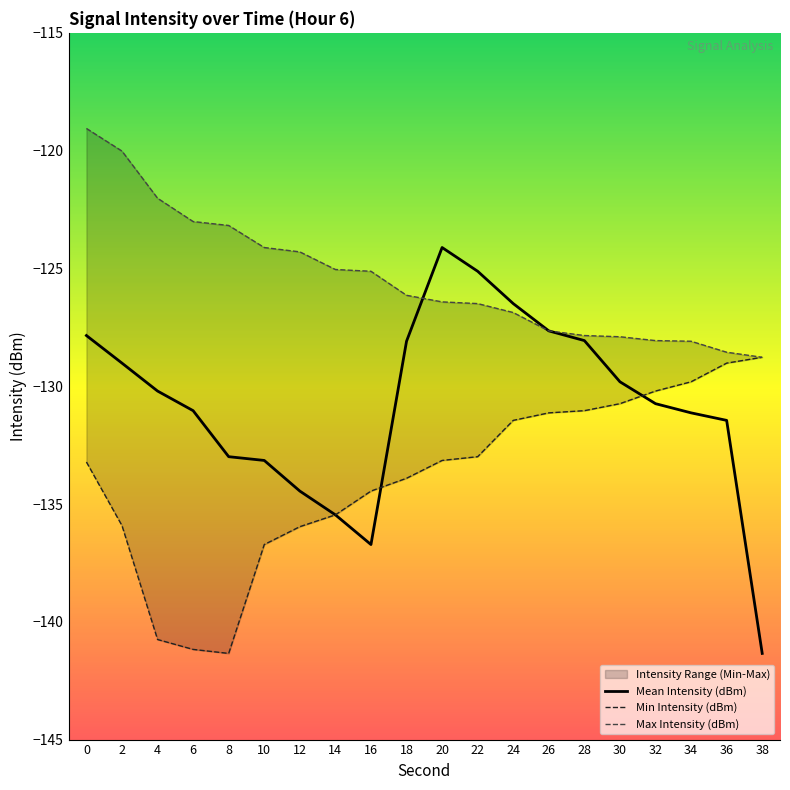

True or false: Mean Intensity (dBm) and Min Intensity (dBm) intersect in this chart.

True